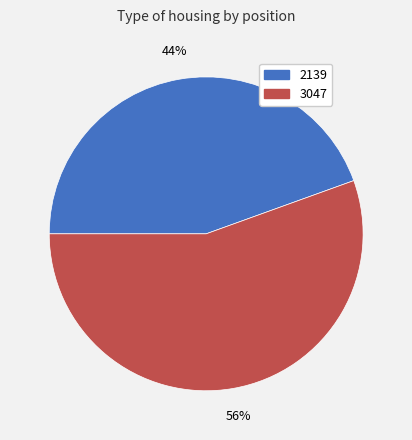

Which slice represents more than half of the pie?

3047